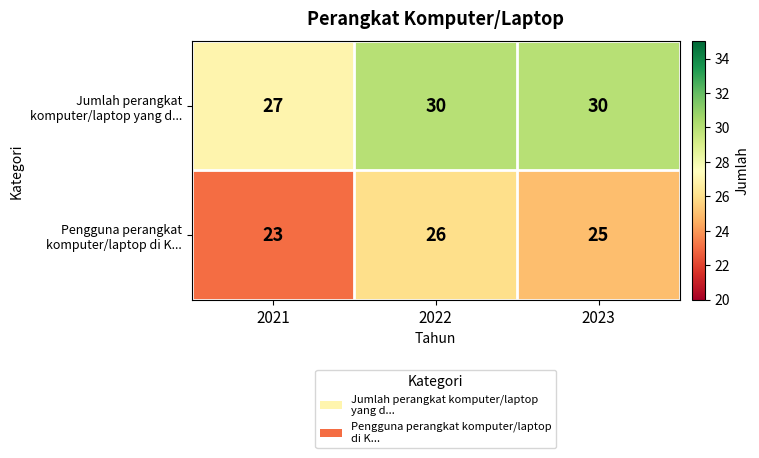

Count the number of categories in the chart.

3